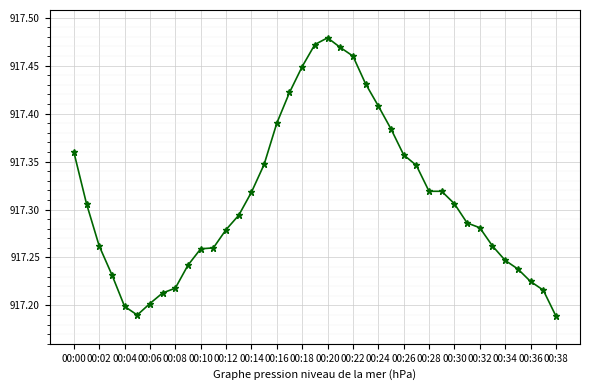

What is the sum of all values?

35775.1